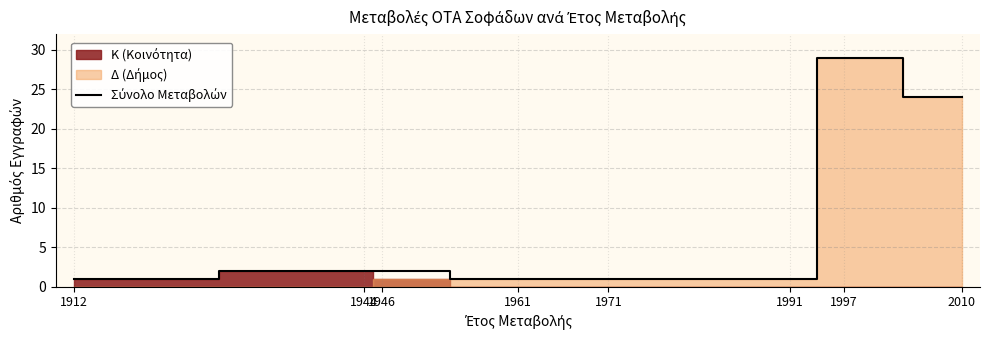

Reading left to right, extract all data points from this chart.

1912=1	1944=2	1946=2	1961=1	1971=1	1991=1	1997=29	2010=24